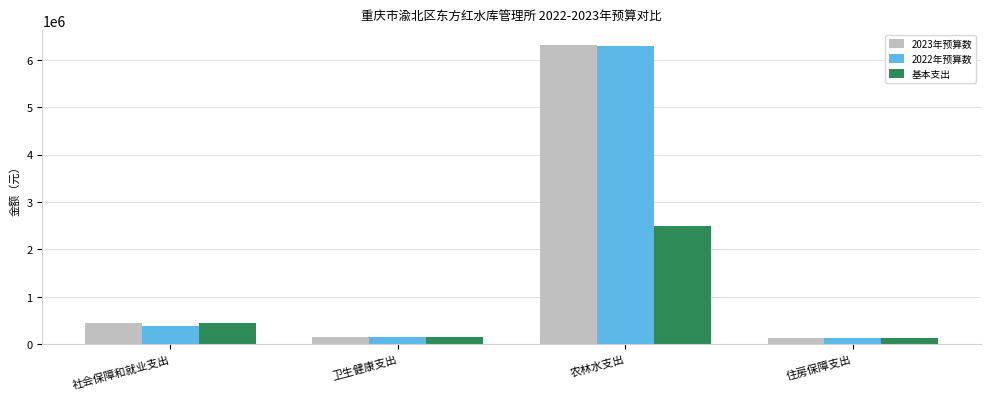

Where does the 基本支出 series first go above 448662?

社会保障和就业支出